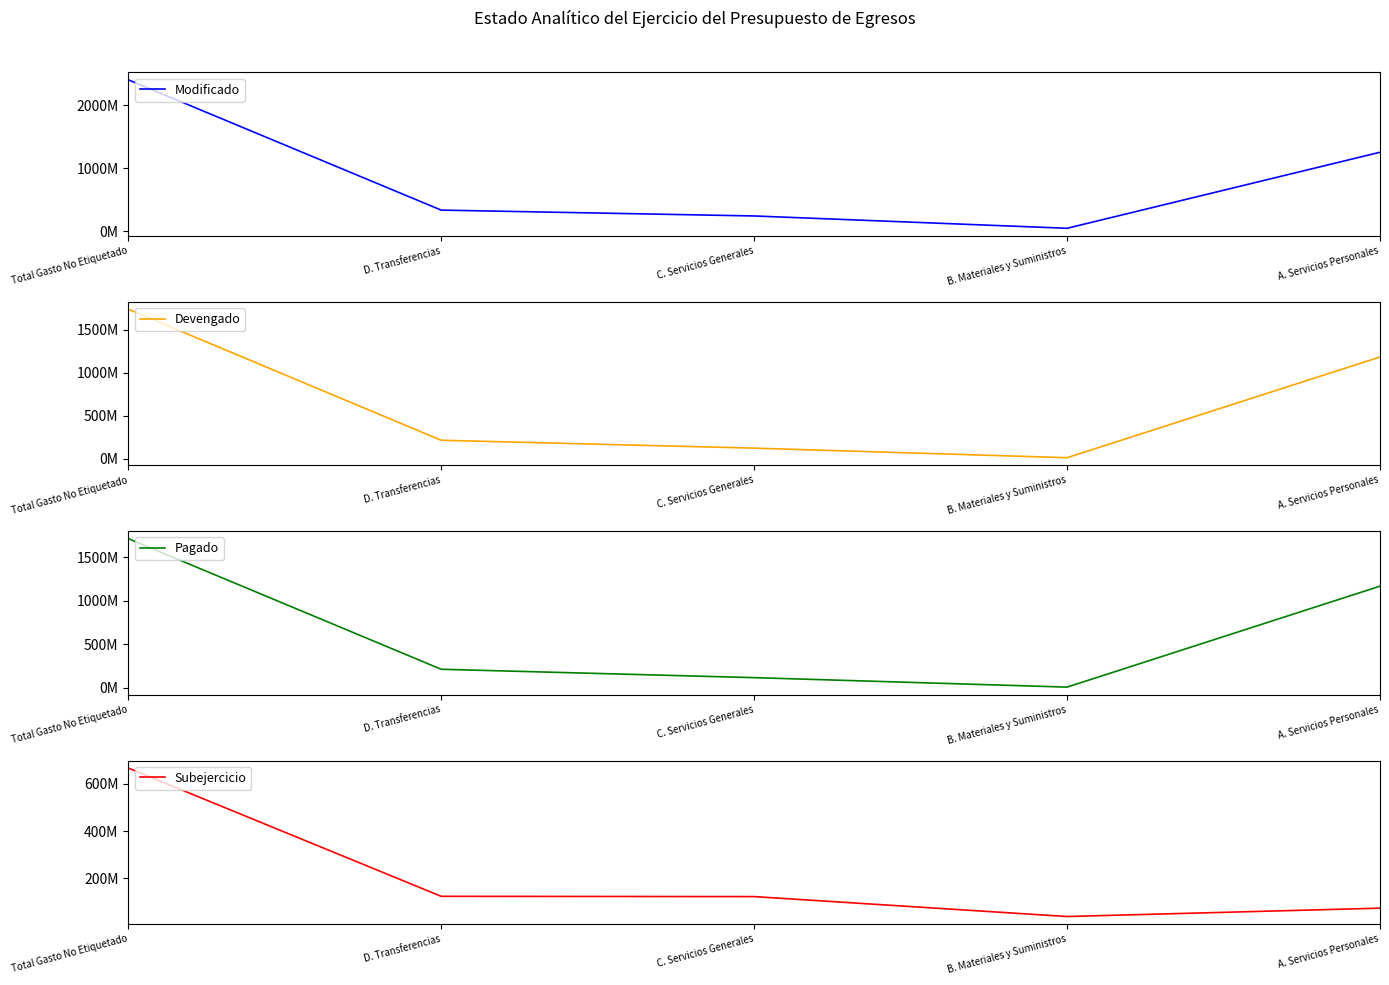

Does the chart have visible grid lines?

No